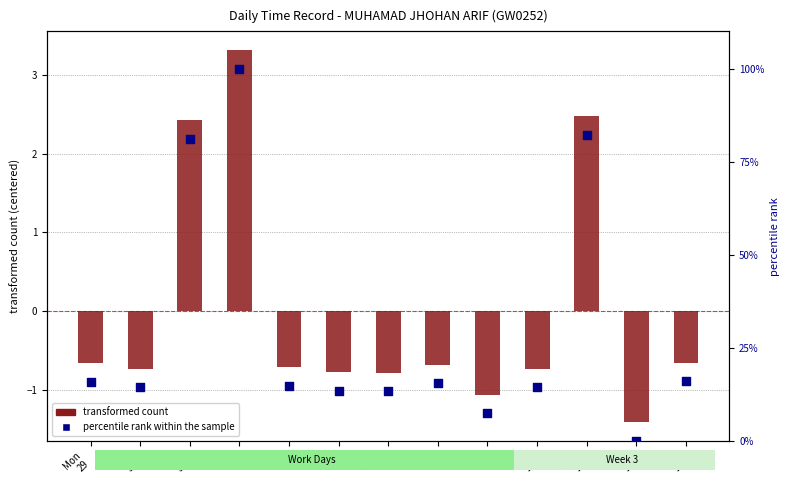

Which series reaches the minimum Y coordinate?

transformed count